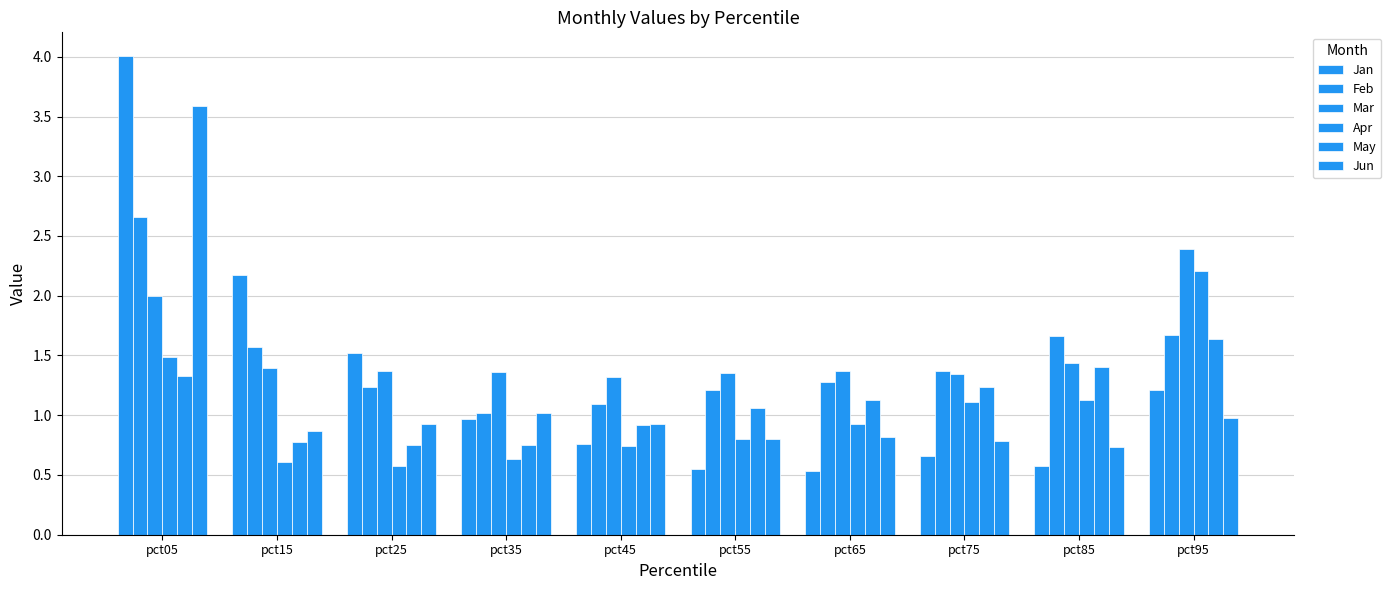

How many data points does each series have?

10